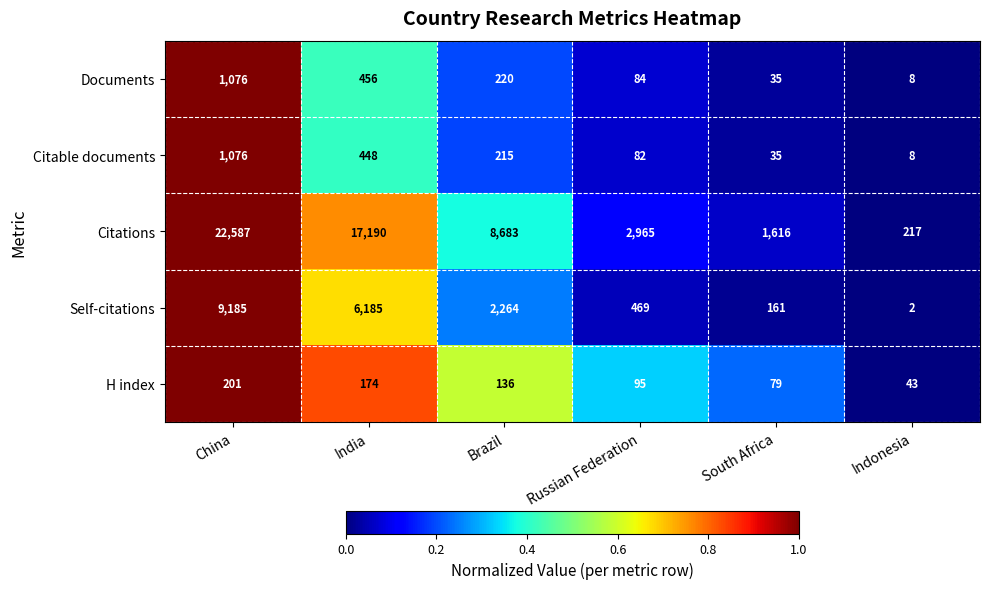

Which series has the widest spread of values?

Citations